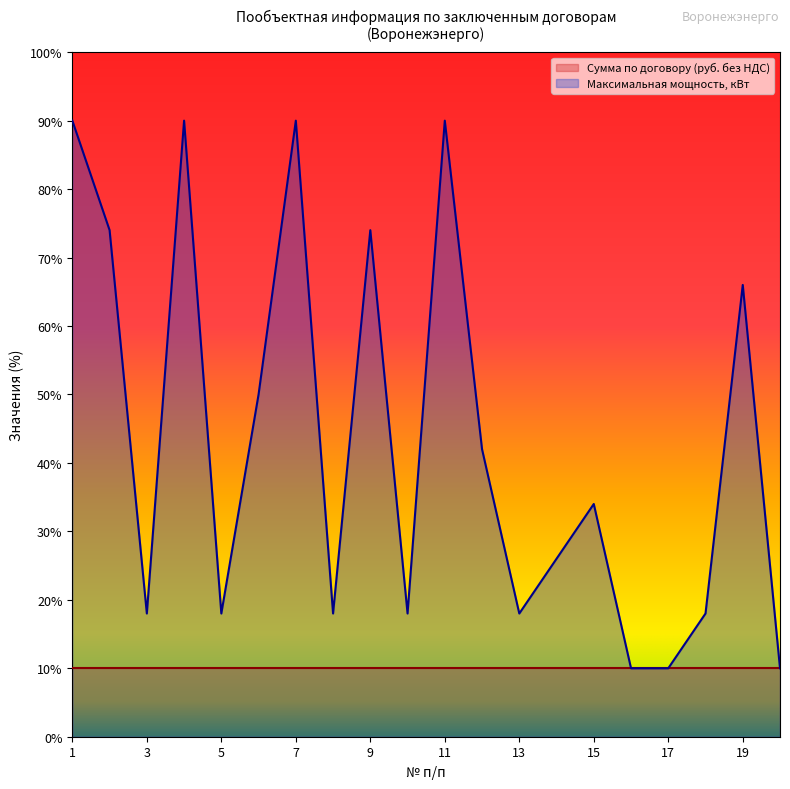

Rank the categories by value from highest to lowest.

1, 4, 7, 11, 2, 9, 19, 6, 12, 15, 14, 3, 5, 8, 10, 13, 18, 16, 17, 20